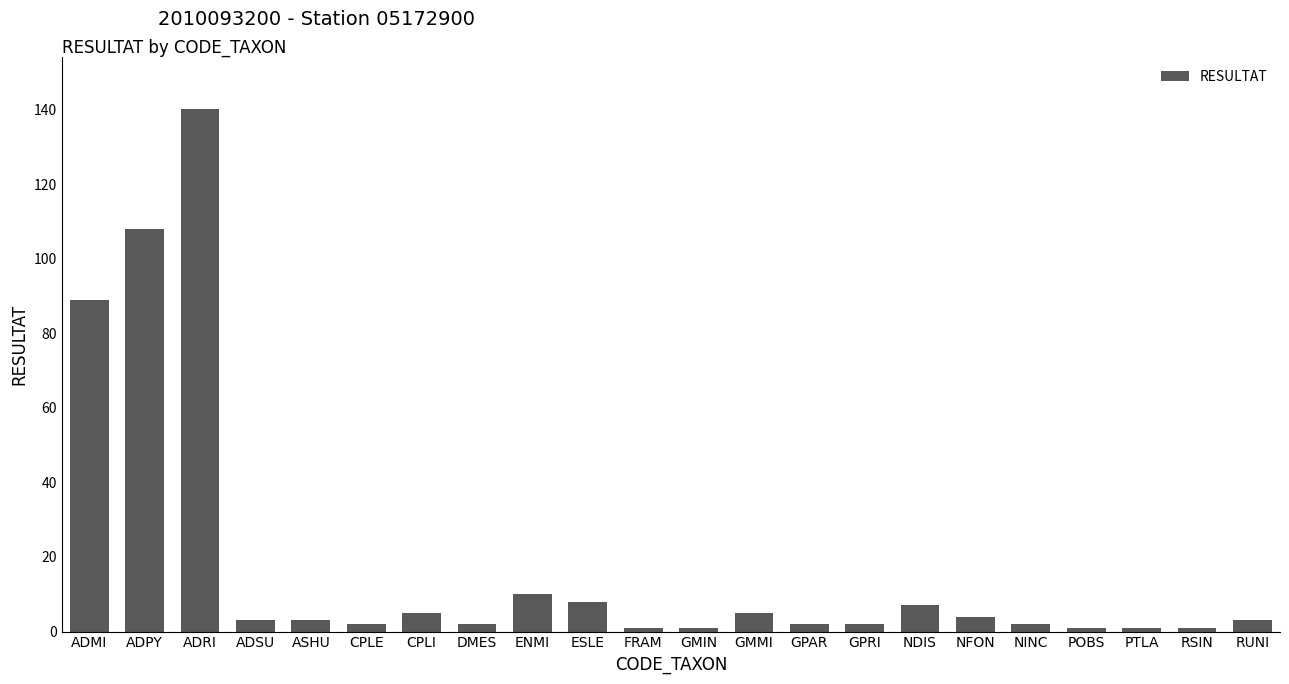

How many bars are there in total?

22